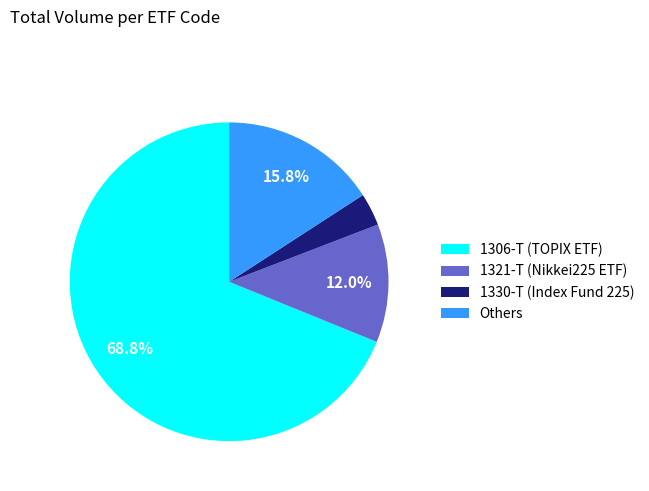

Count the number of slices in the pie.

4